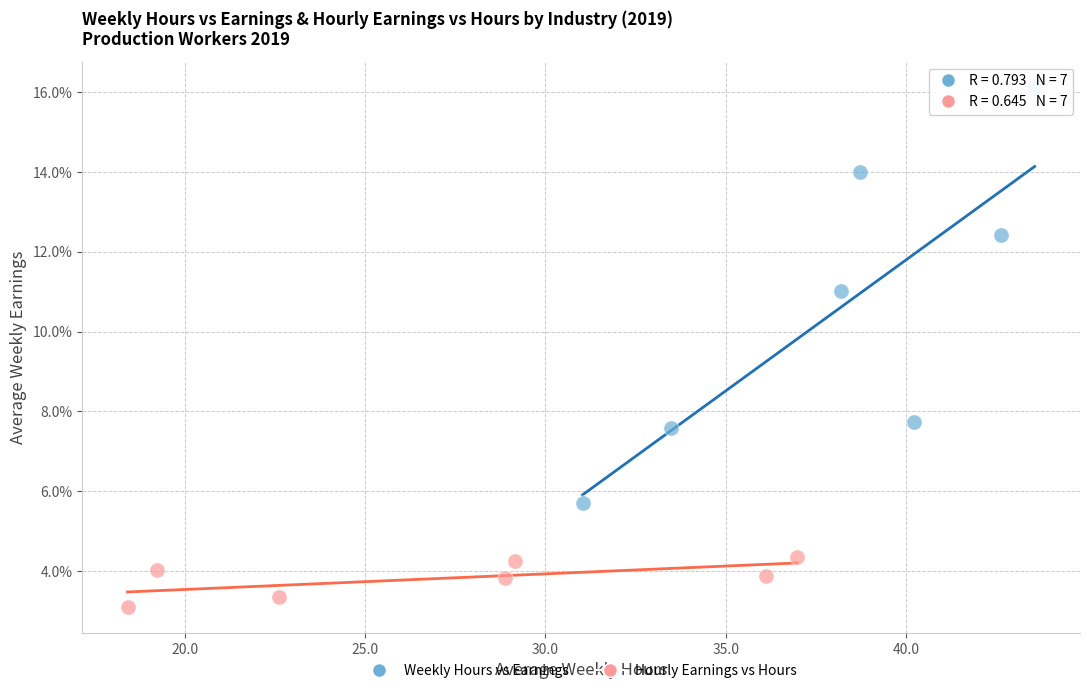

Which series has the largest Y range (max minus min)?

Weekly Hours vs Earnings